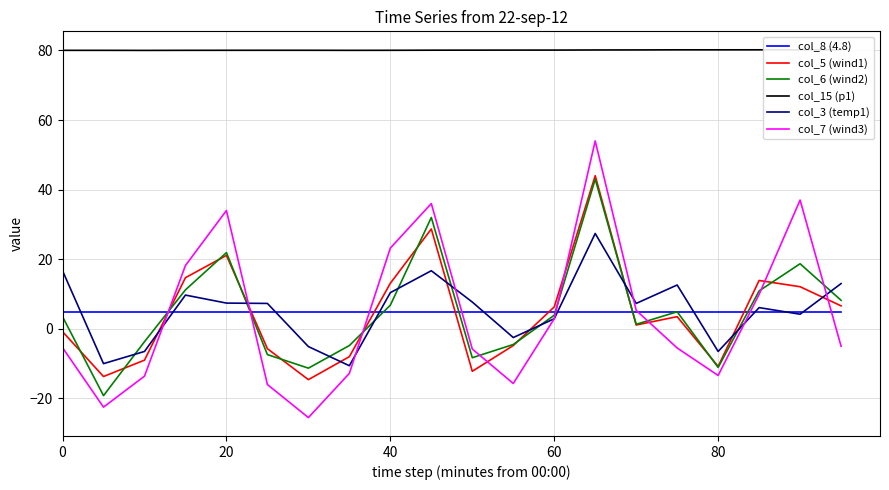

What is the value of the col_7 (wind3) point at the 3rd from the left?

-13.6